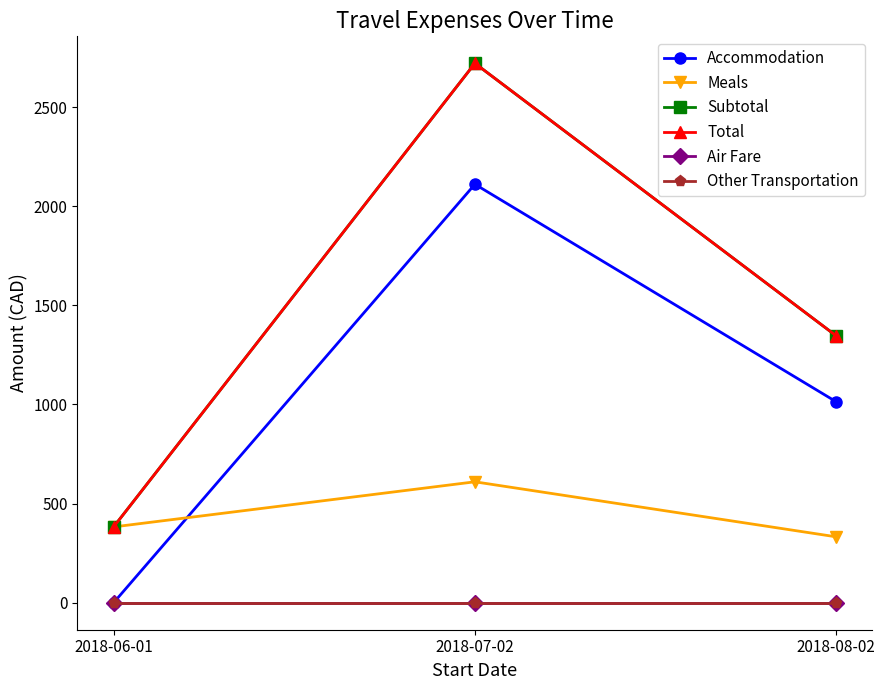

Which series changed the most between 2018-06-01 and 2018-07-02?

Subtotal